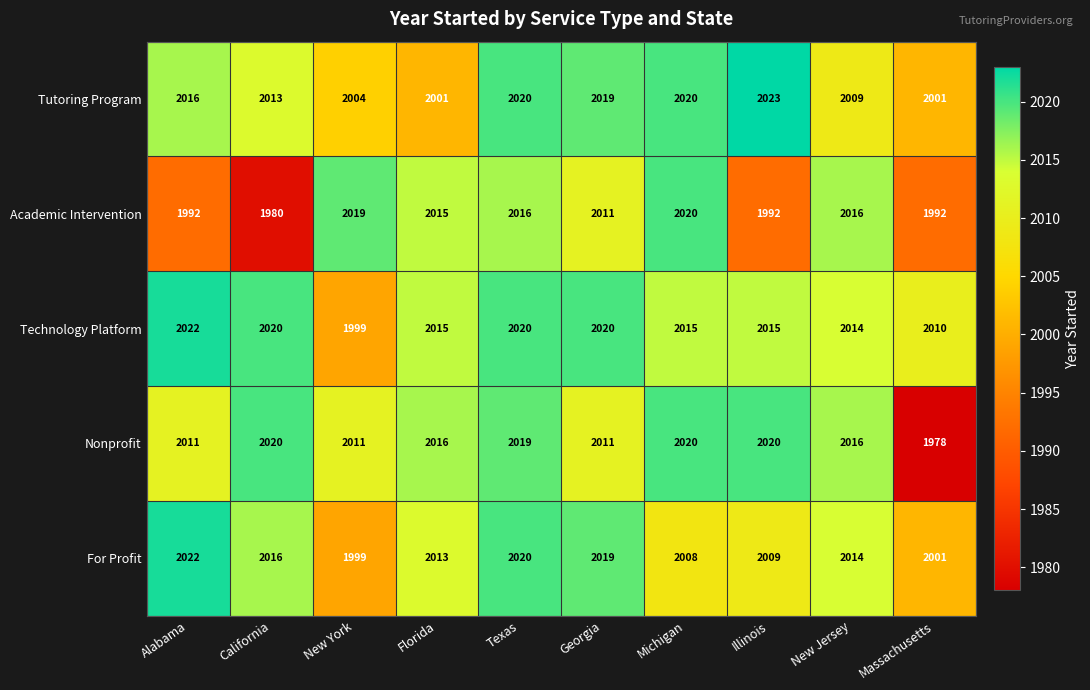

How many data points does each series have?

10